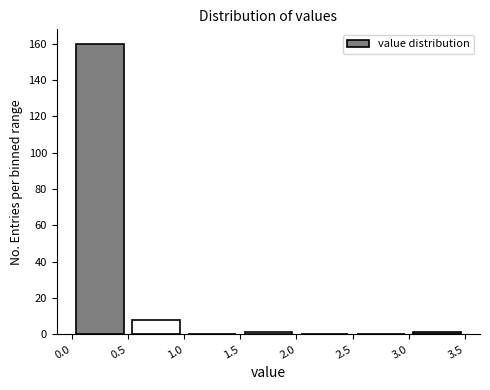

Over which range of the x-axis is the bar tallest?

0.0 to 0.5